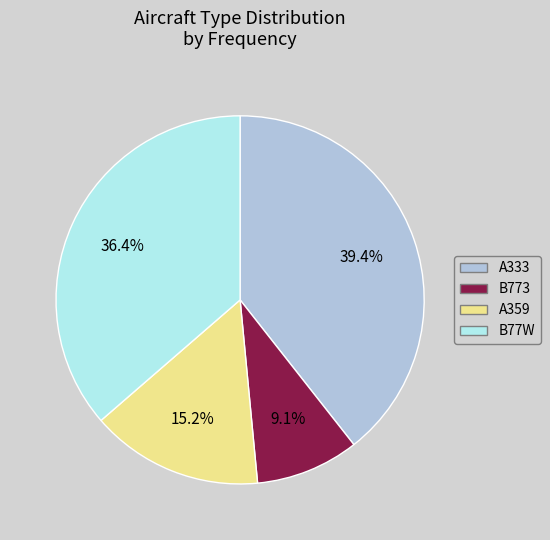

What is the ratio of the value at A359 to the value at B773?

1.7